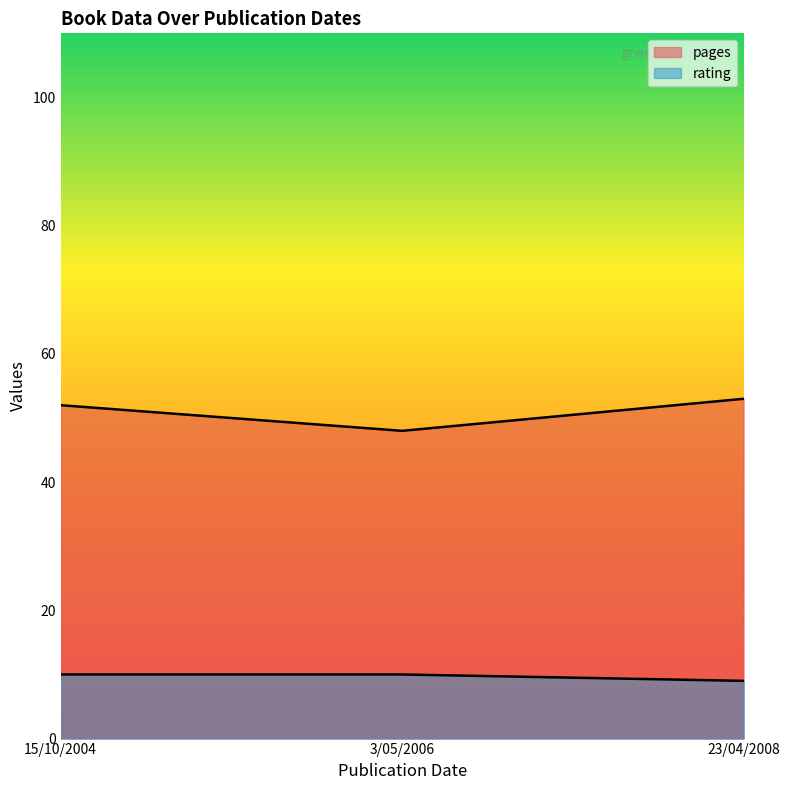

Reading left to right, extract all data points from this chart.

pages: 15/10/2004=52	3/05/2006=48	23/04/2008=53
rating: 15/10/2004=10	3/05/2006=10	23/04/2008=9